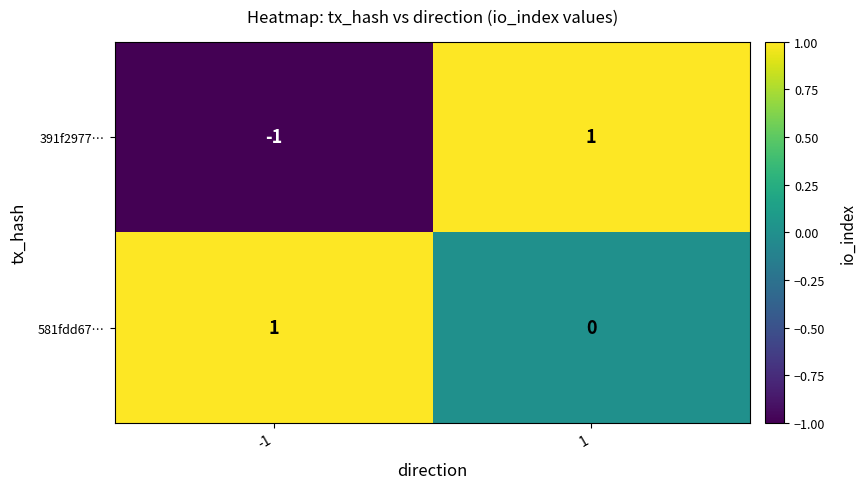

At 1, list the series in order from smallest to largest.

581fdd67…, 391f2977…